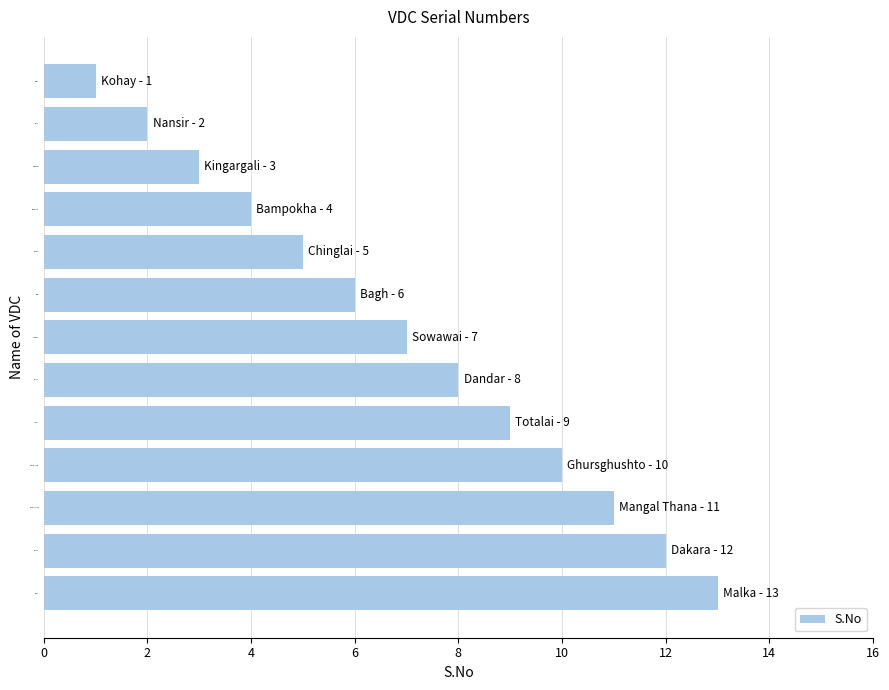

True or false: the data shows 13 at Malka.

True